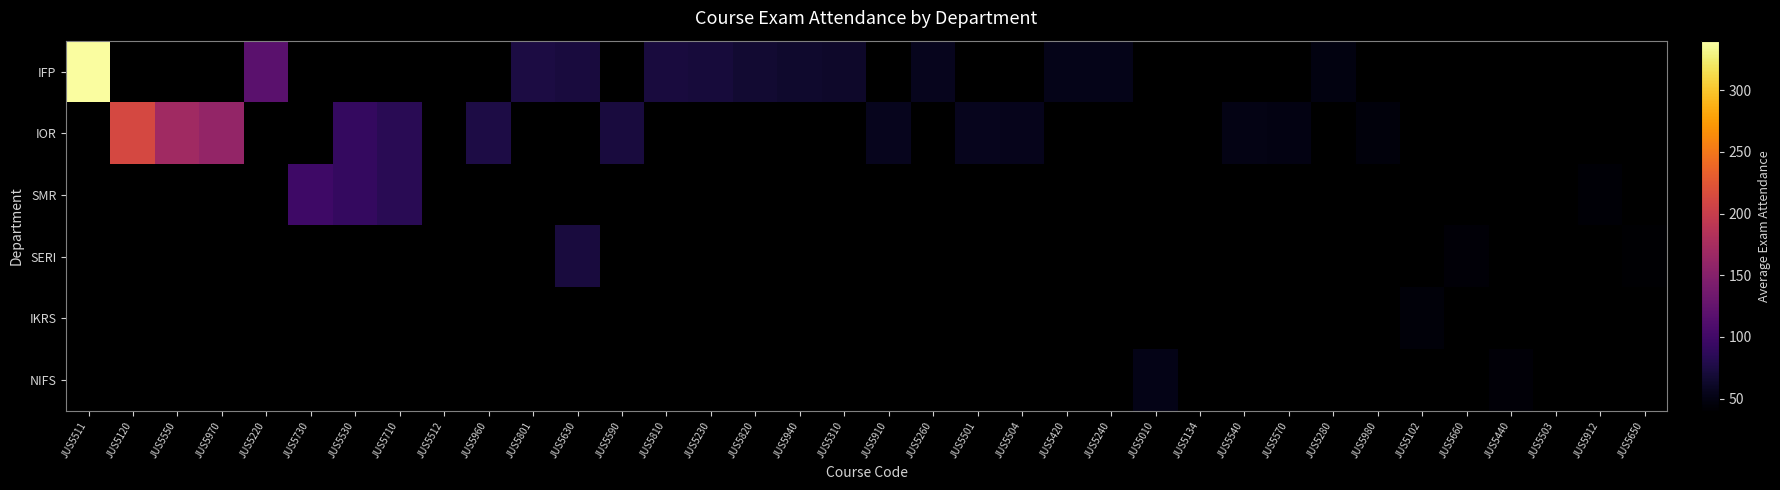

Which series has the largest range (max minus min)?

IFP